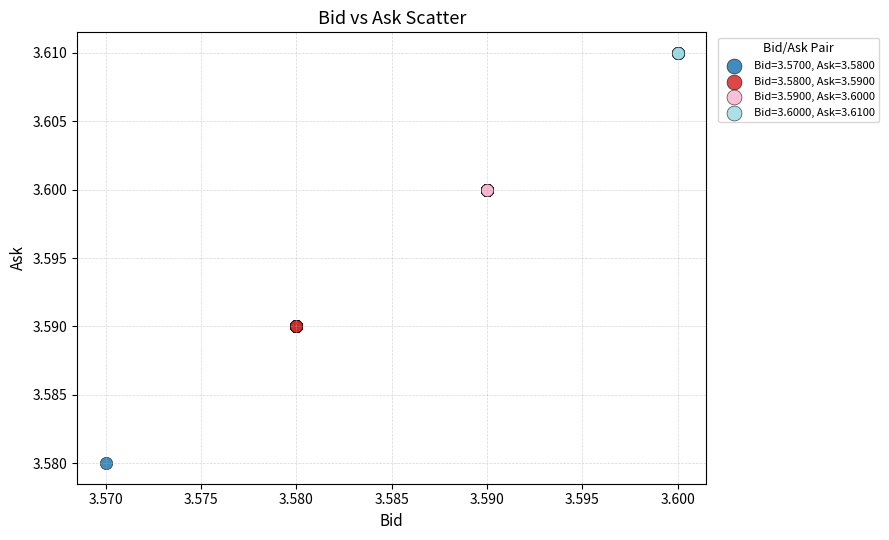

What are all the series names shown in the legend?

Bid=3.5700, Ask=3.5800, Bid=3.5800, Ask=3.5900, Bid=3.5900, Ask=3.6000, Bid=3.6000, Ask=3.6100